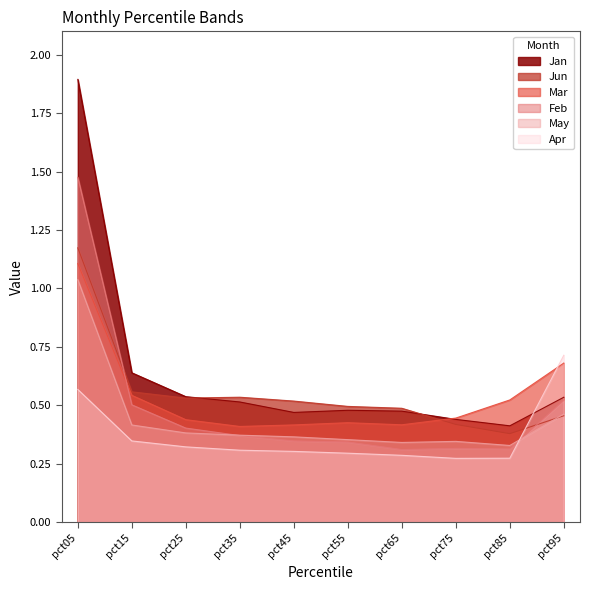

Where is the first local minimum for Feb?

pct65